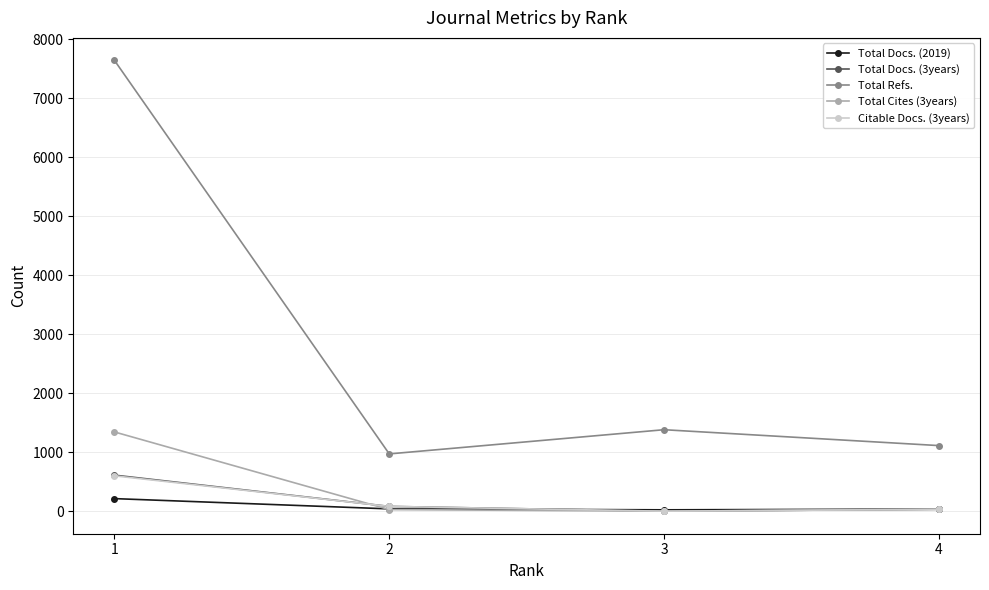

Between which two adjacent categories do Total Docs. (2019) and Total Cites (3years) first intersect?

1 and 2